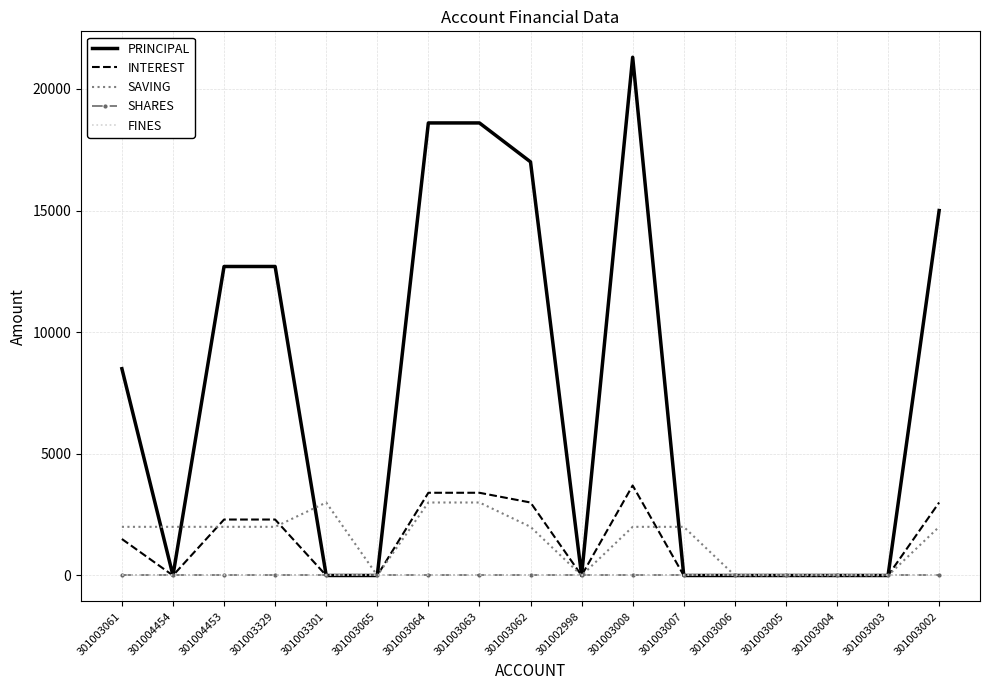

Which series has the largest total across all categories?

PRINCIPAL